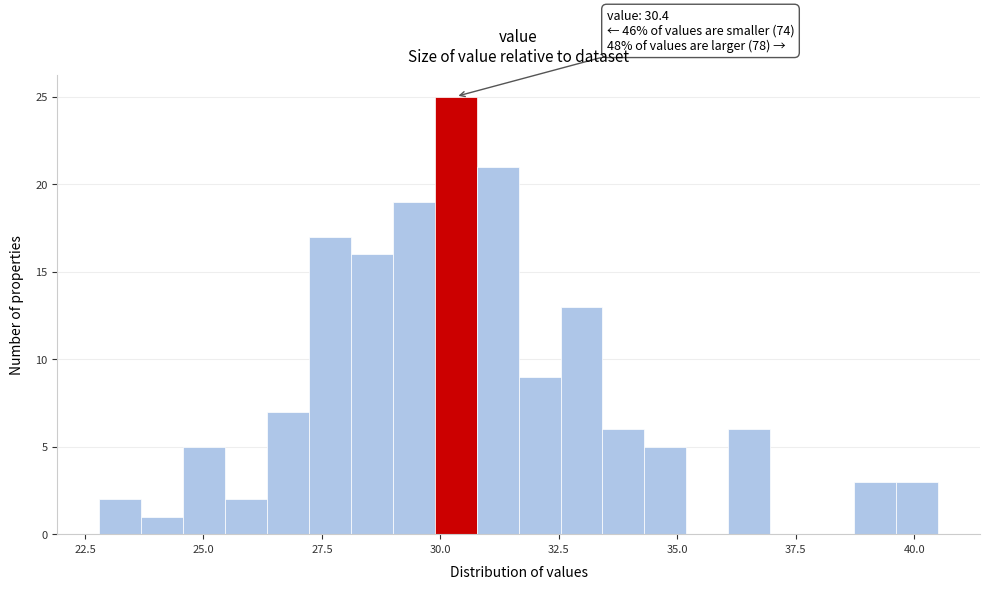

Read against the x-axis, roughly where is the centre of the tallest bar?

30.5